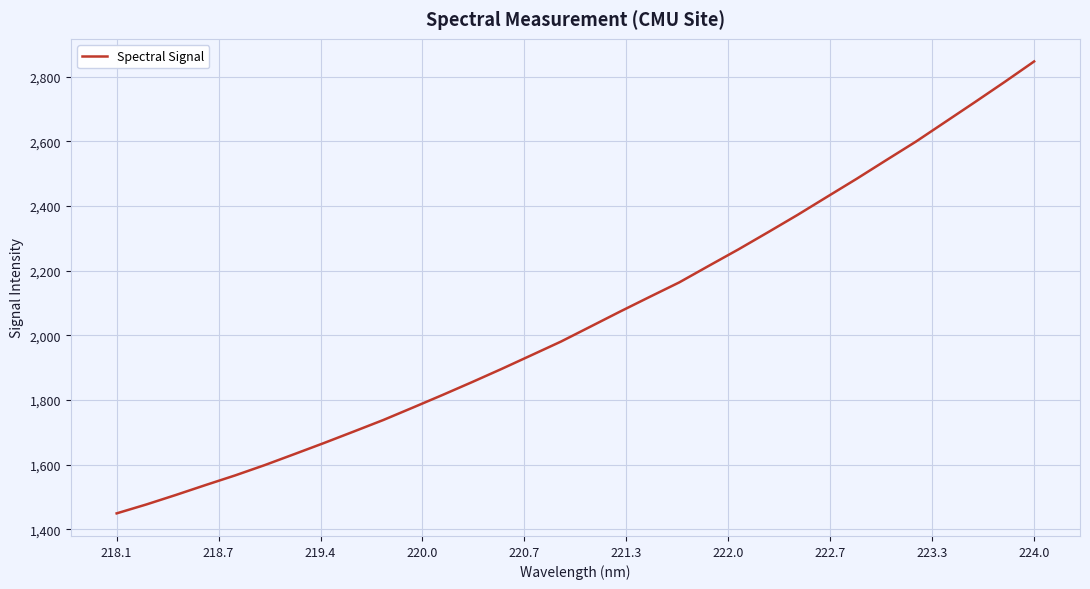

What is the difference between the maximum and minimum values?

1398.0